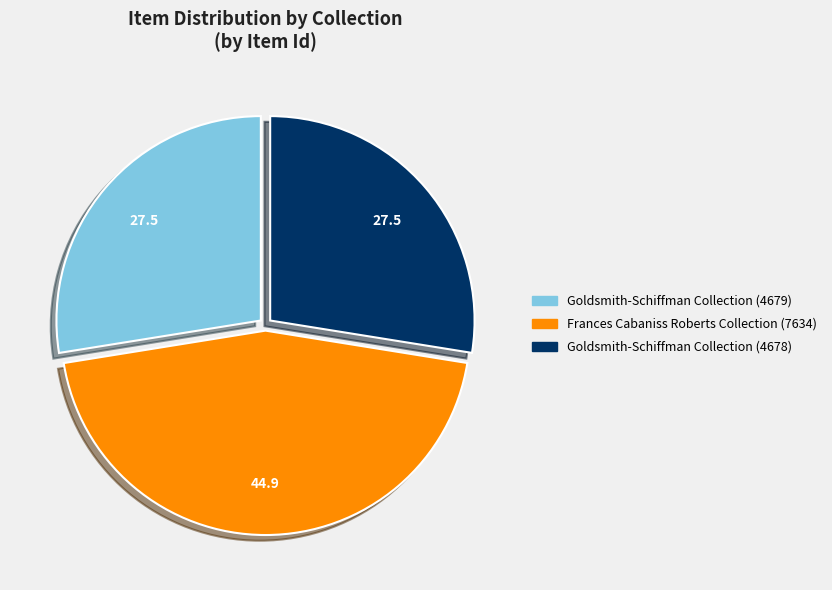

How many segments does this pie chart have?

3